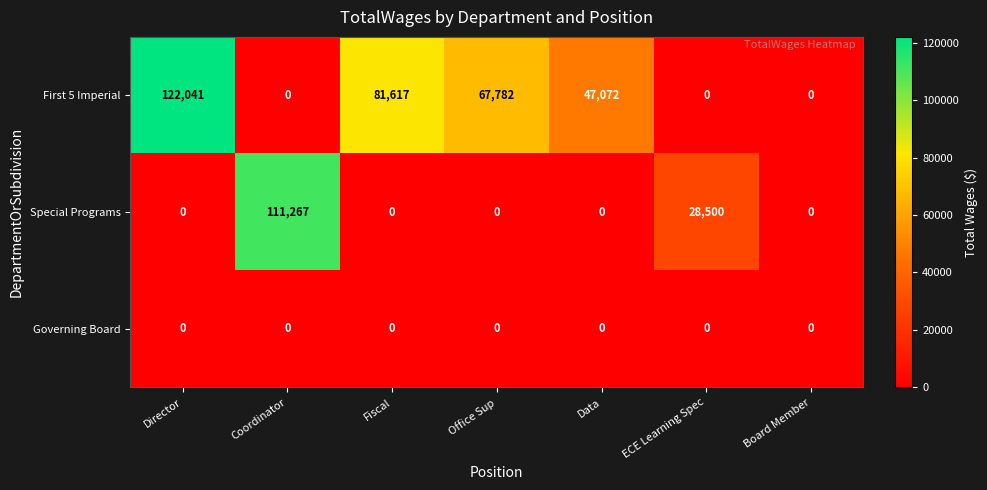

At which category is the sum across all series the highest?

Director